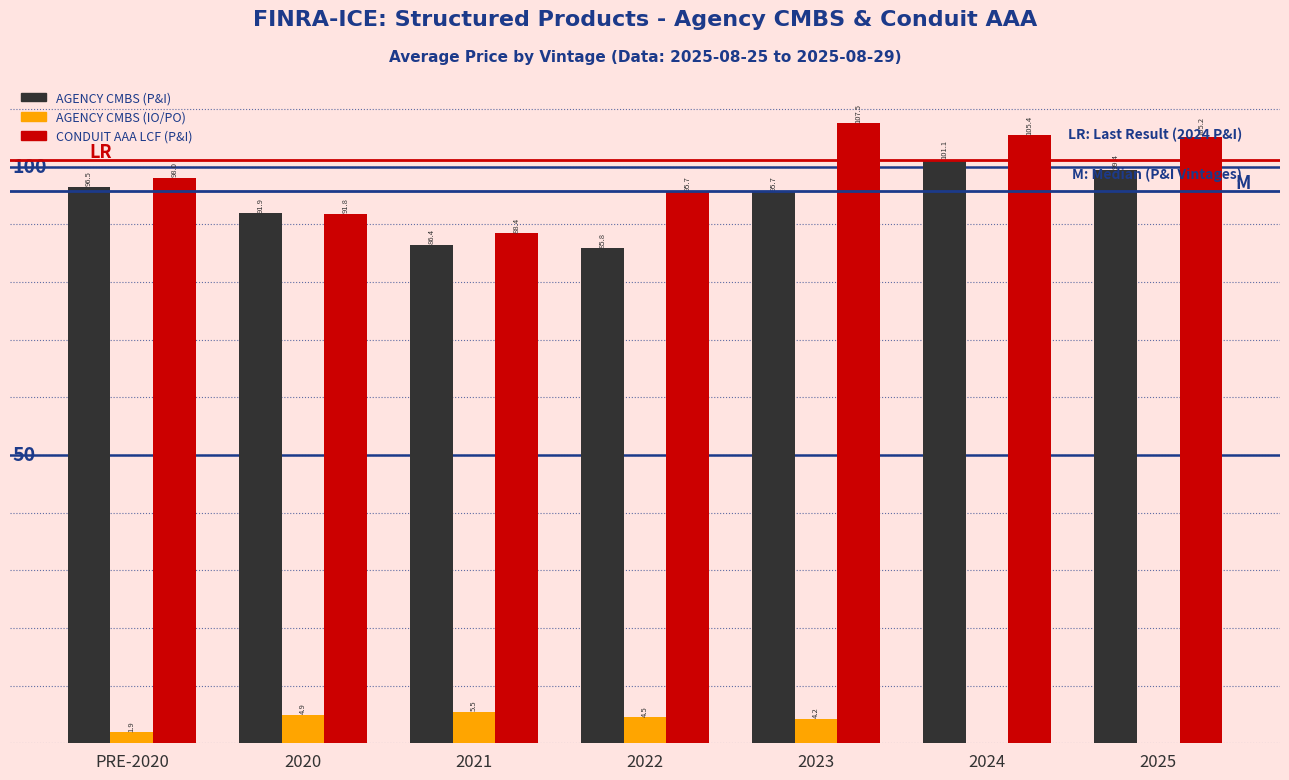

Which series changed the most between 2020 and 2021?

AGENCY CMBS (P&I)